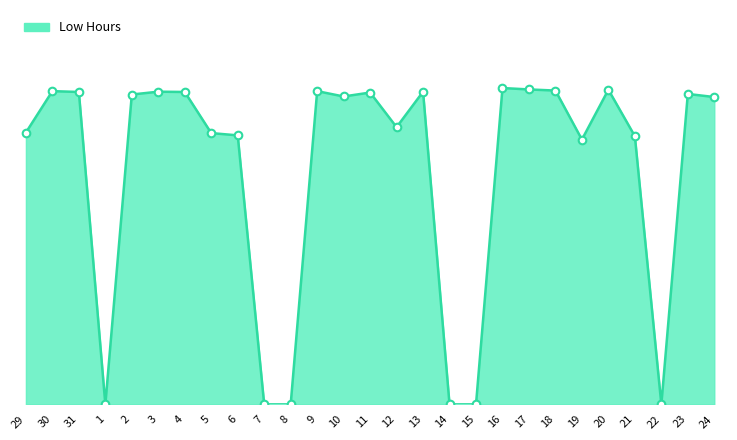

Is this an area chart (filled region under the line)?

Yes